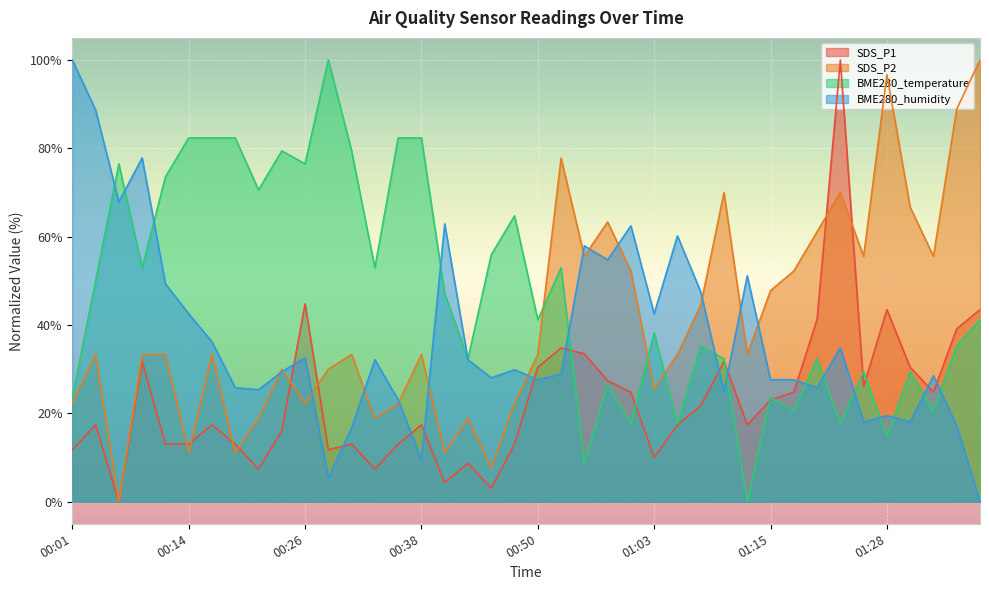

Which series has the largest total across all categories?

BME280_temperature